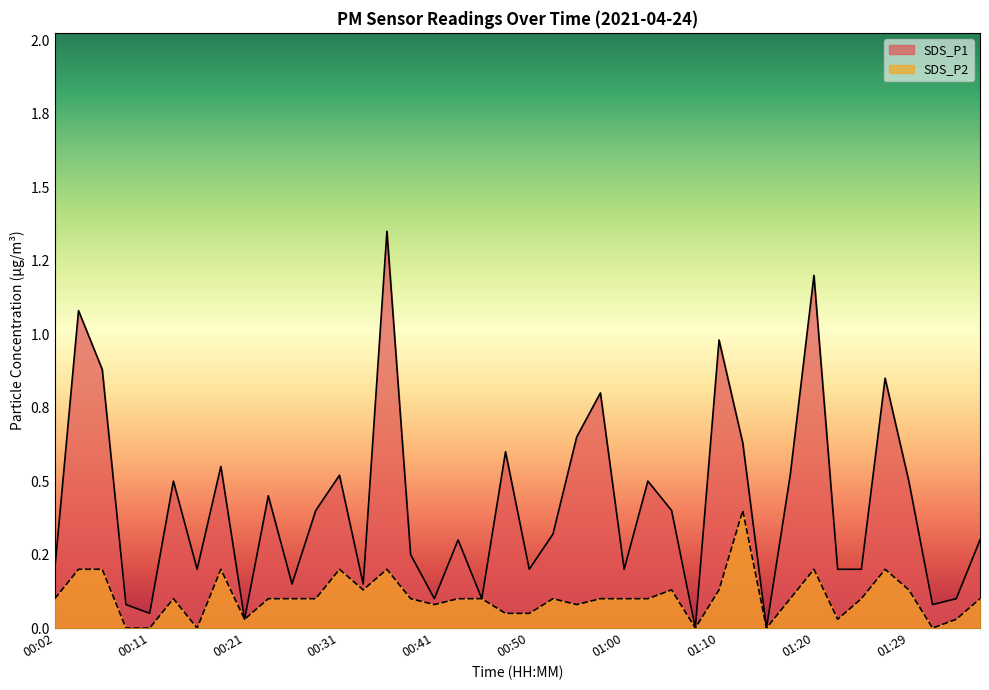

How many values in the SDS_P1 series exceed 0?

38